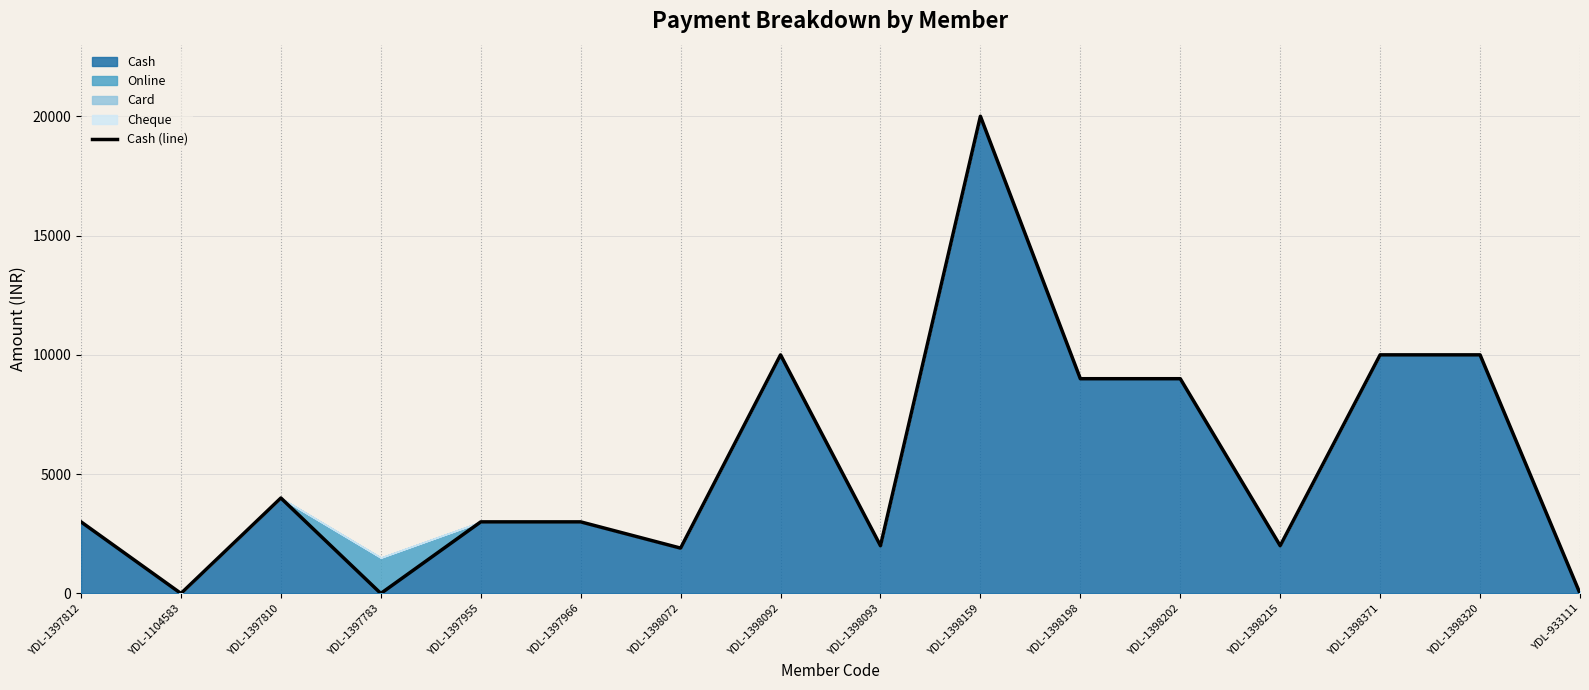

What is the difference between the maximum and second lowest values?

20000